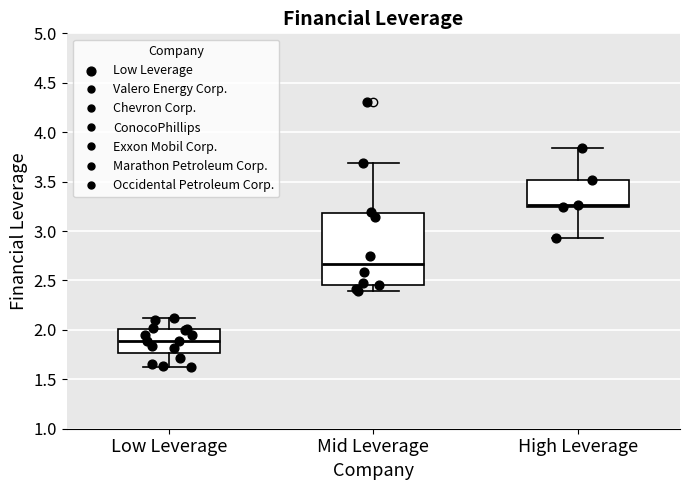

Reading left to right, read every box against the y-axis: the position of its median line, the range the box covers, and the ends of its whiskers. The values are not printed on the chart, so give them approximately, as read against the axis.

Low Leverage: median 1.90, box 1.75 to 2.00, whiskers 1.60 to 2.10
Mid Leverage: median 2.65, box 2.45 to 3.20, whiskers 2.40 to 3.70
High Leverage: median 3.25 (just above the box's lower edge), box 3.25 to 3.50, whiskers 2.95 to 3.85